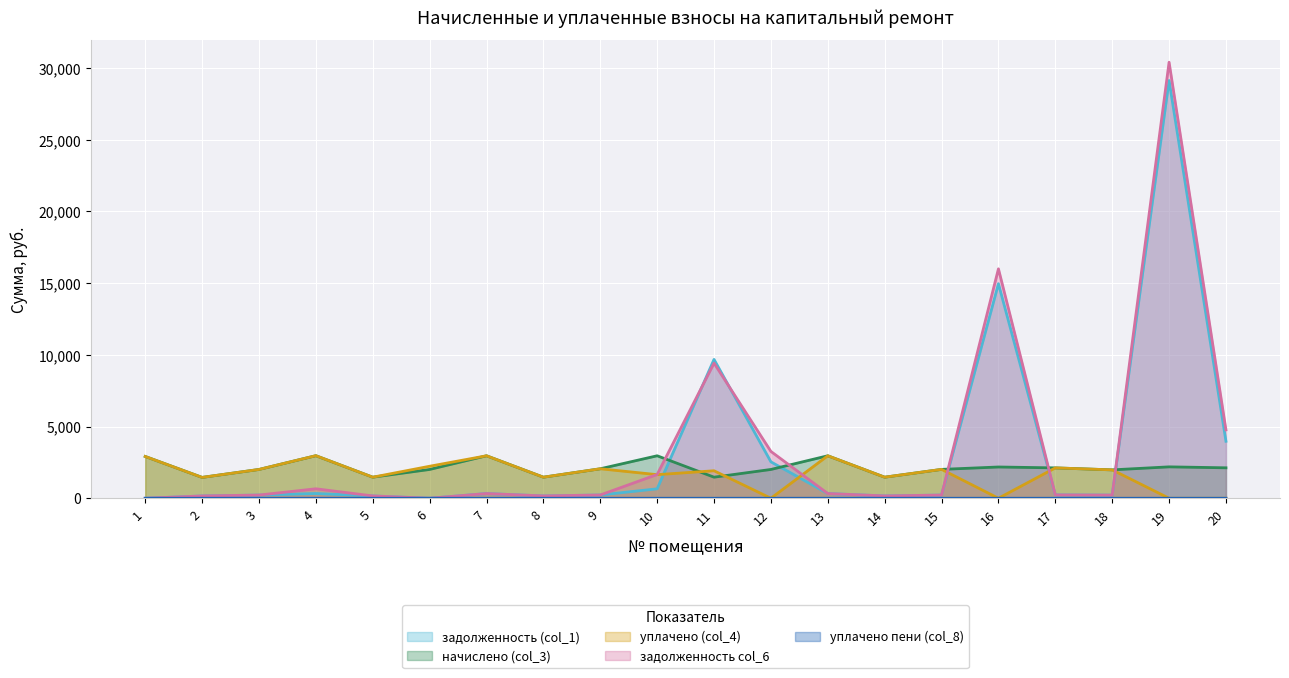

At which label is задолженность (col_1) closest to 14561?

16